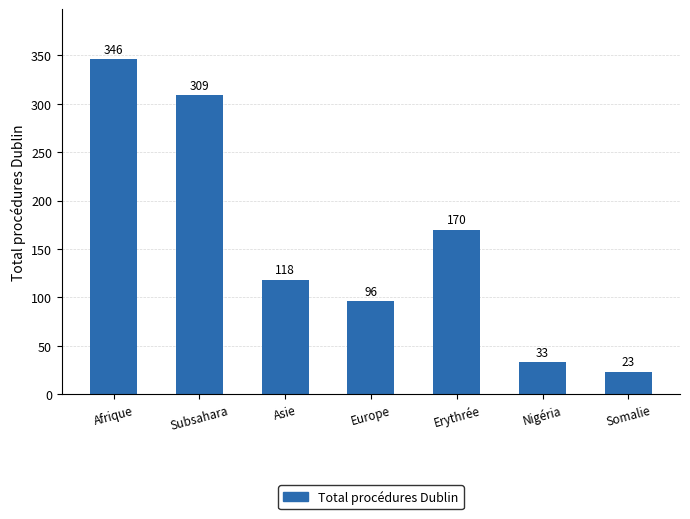

The value at Europe is 165. True or false?

False